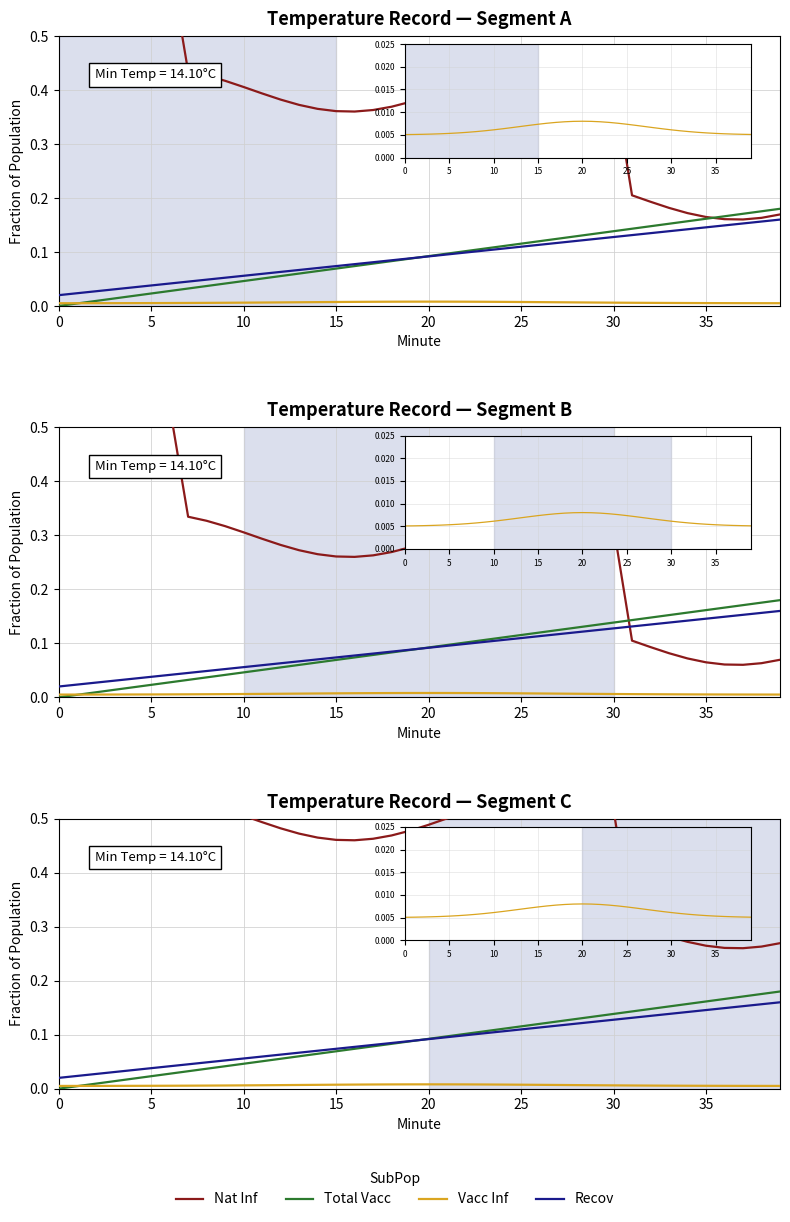

True or false: Vacc Inf has more than 0 interior local peaks.

True